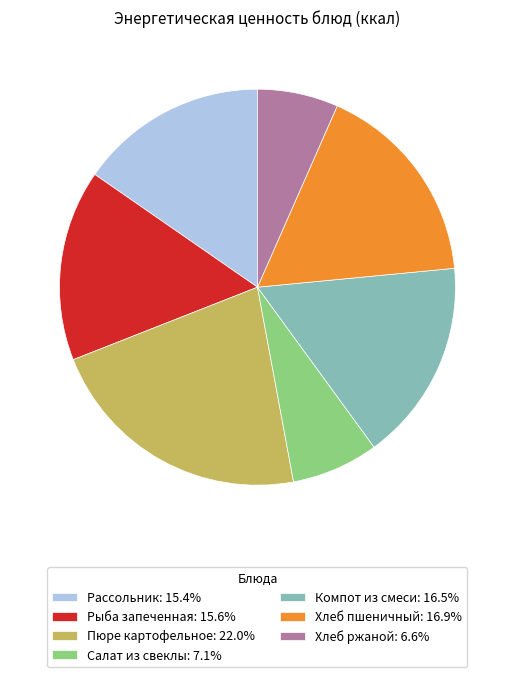

Which slice is the largest?

Пюре картофельное